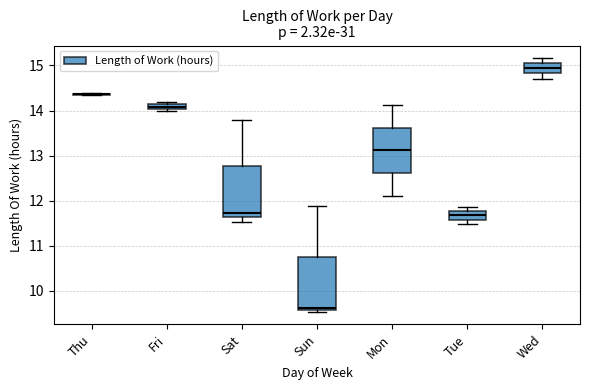

Where does the upper whisker of the box for Sat end on the y-axis? The values are not printed on the chart, so give them approximately, as read against the axis.

13.8